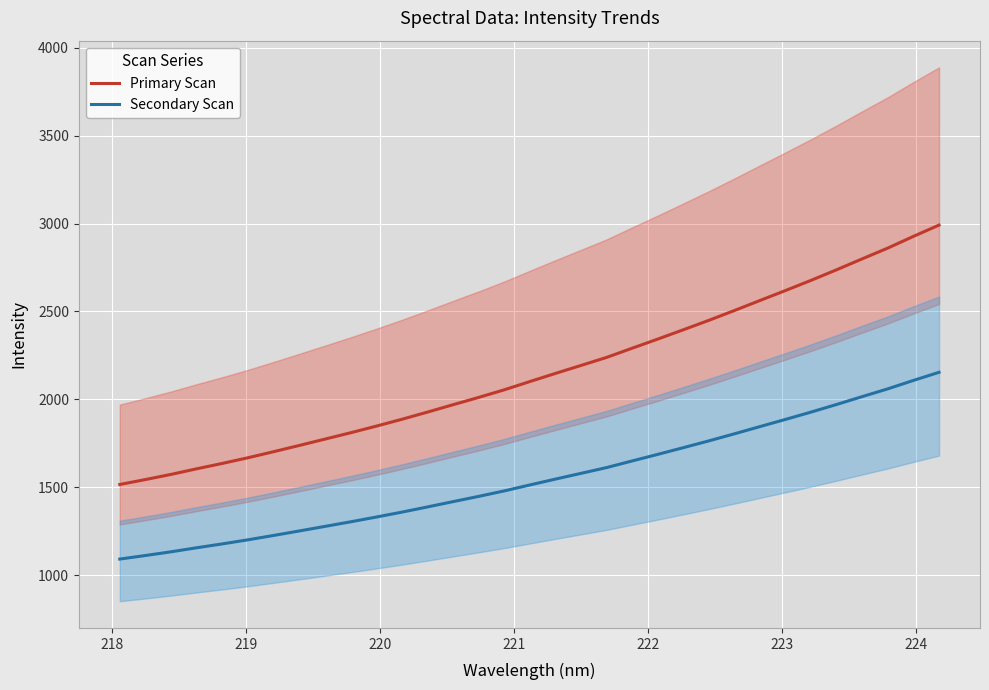

List the series in order of their overall mean, lowest first.

Secondary Scan, Primary Scan